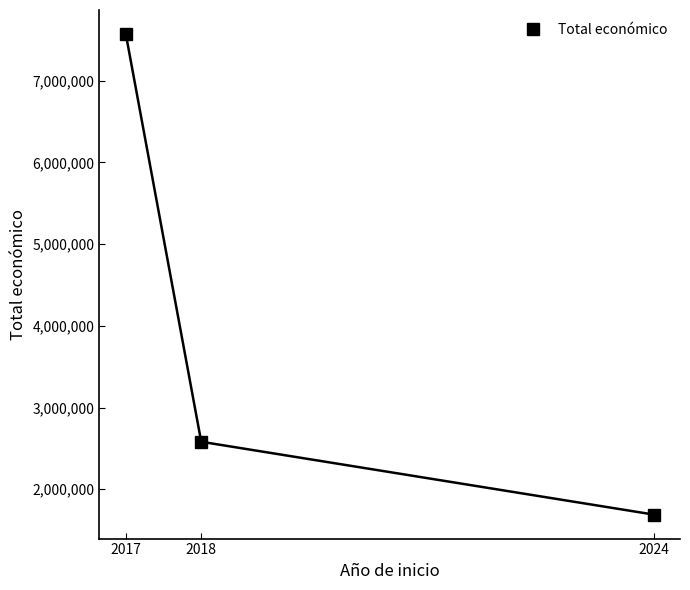

Read the value at 2024, to the nearest 100.

1690600